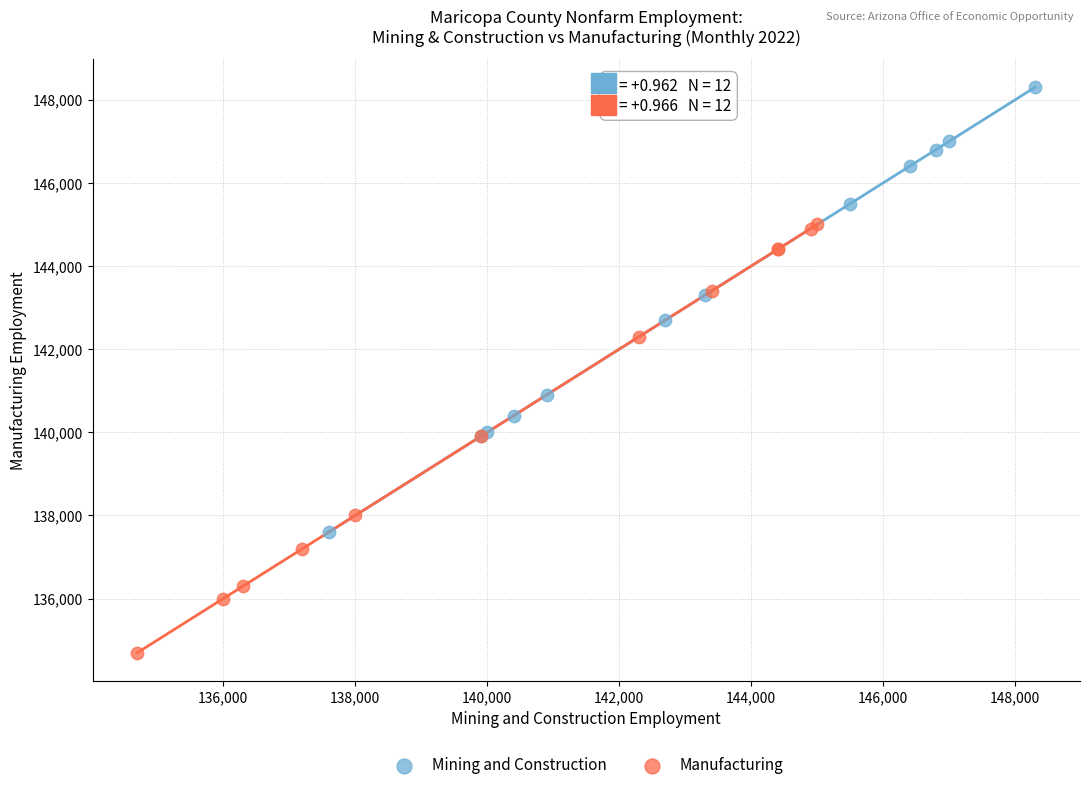

Which series contains the lowest Y value?

Manufacturing